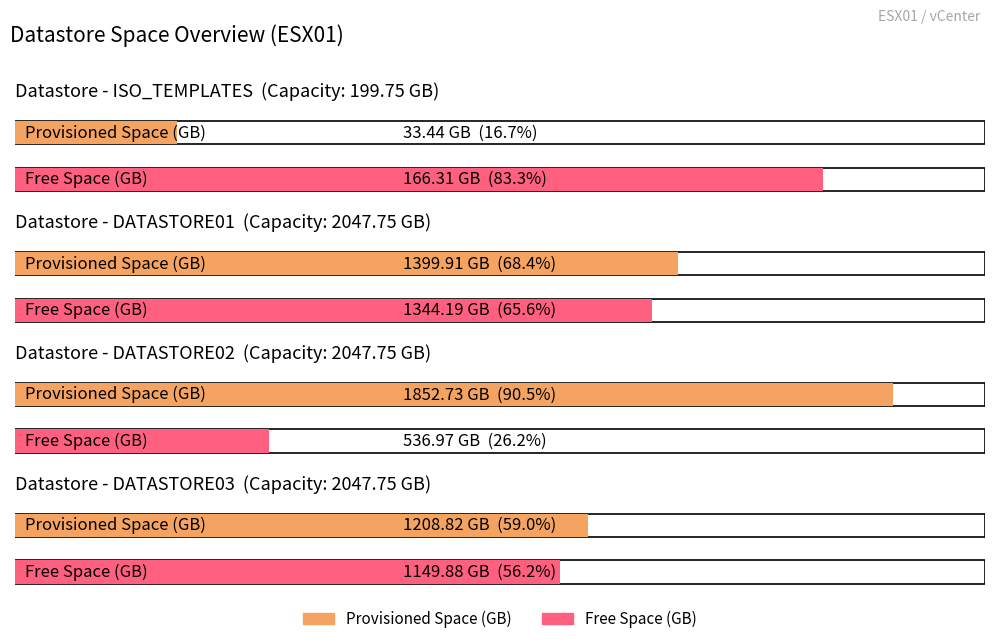

Where does the Free Space (GB) series first go above 1149?

DATASTORE01